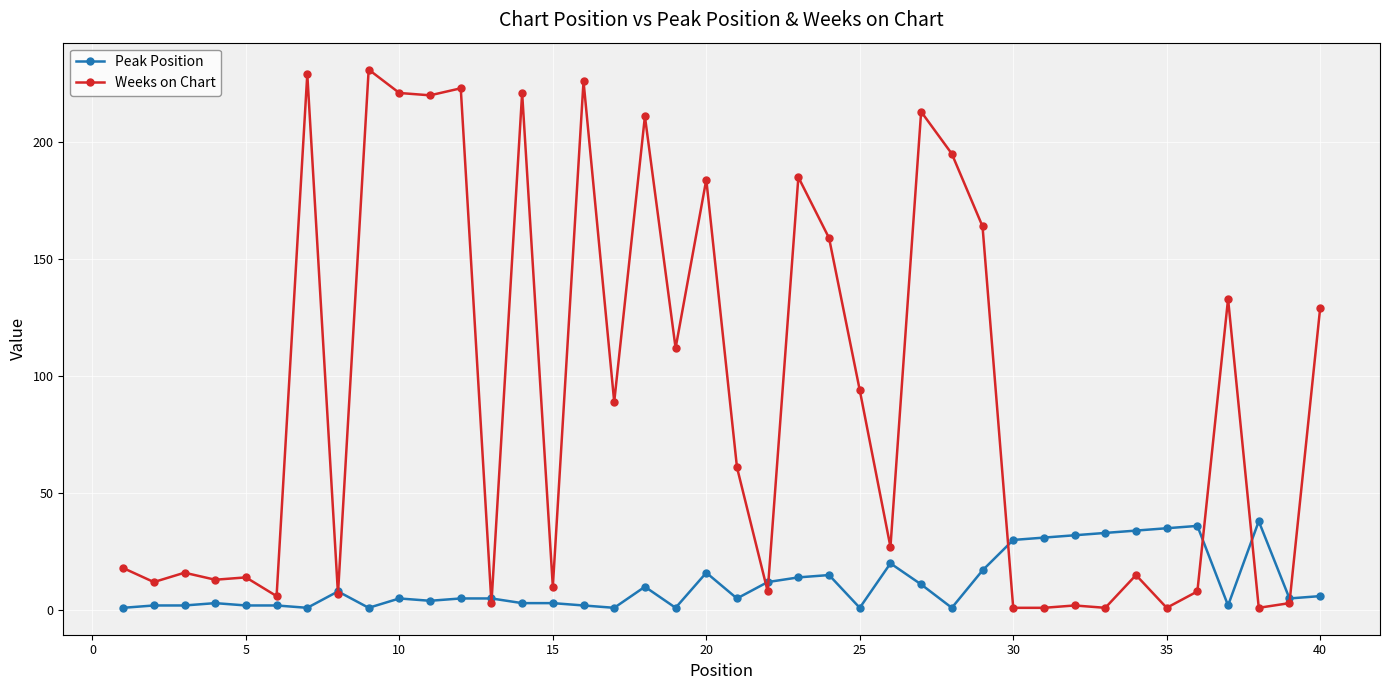

What is the average value of the Weeks on Chart series?

92